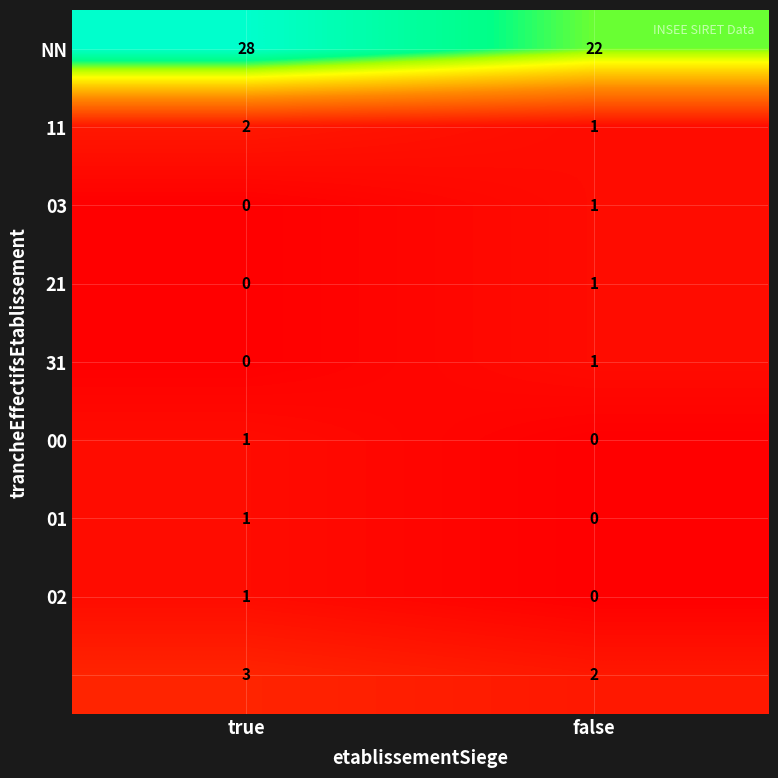

What is the spread (max minus min) of values at false?

22